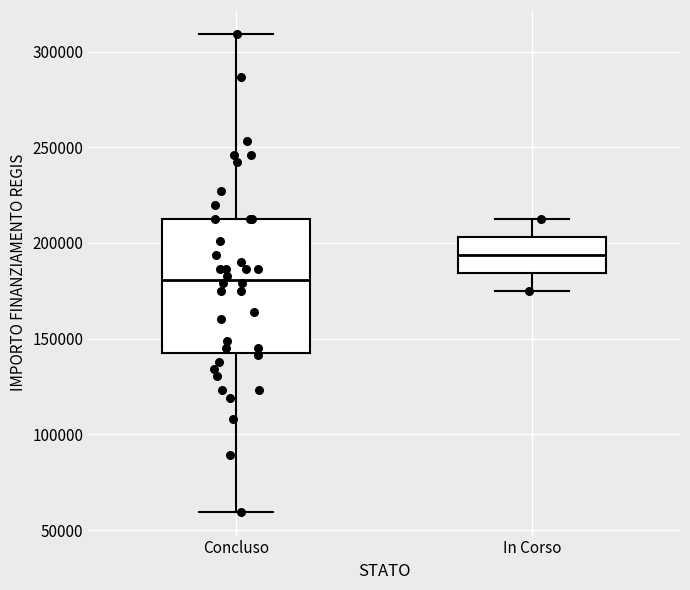

Comparing the boxes themselves (not the whiskers), which one is the tallest?

Concluso